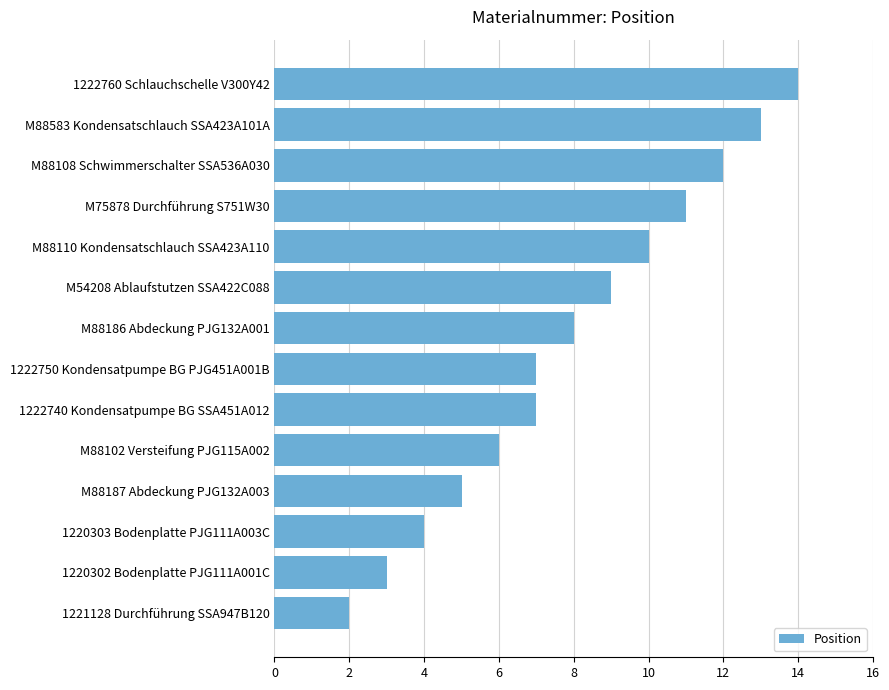

How many distinct data groups are displayed?

1